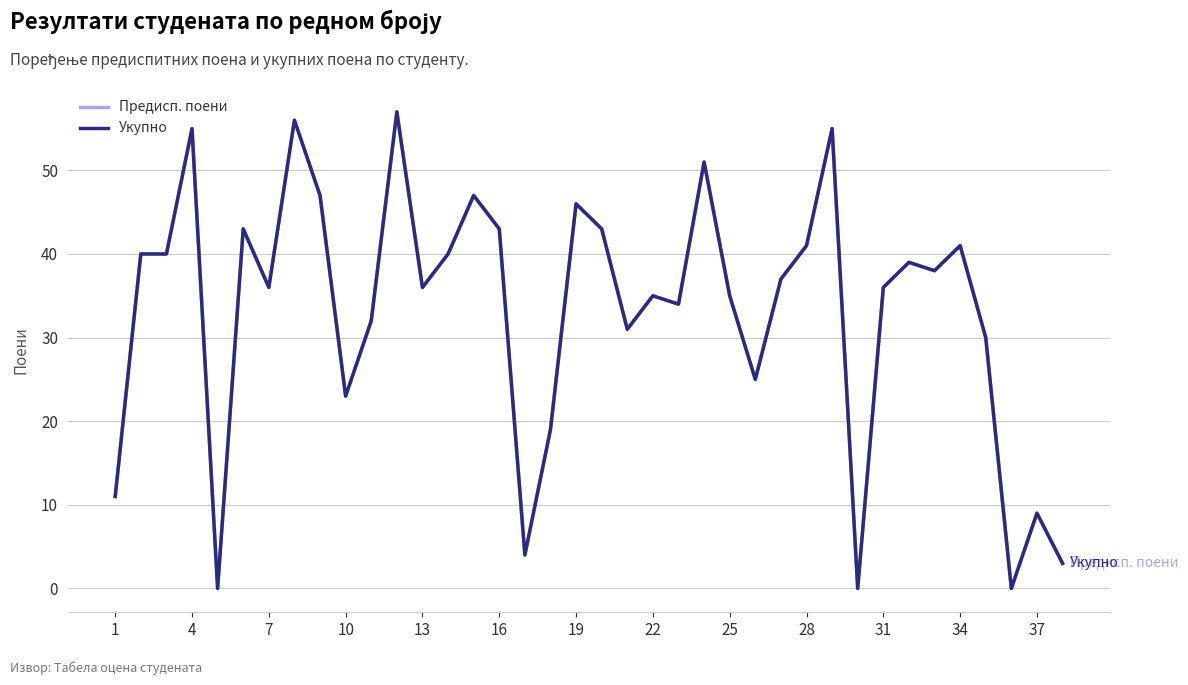

Is this an area chart (filled region under the line)?

No